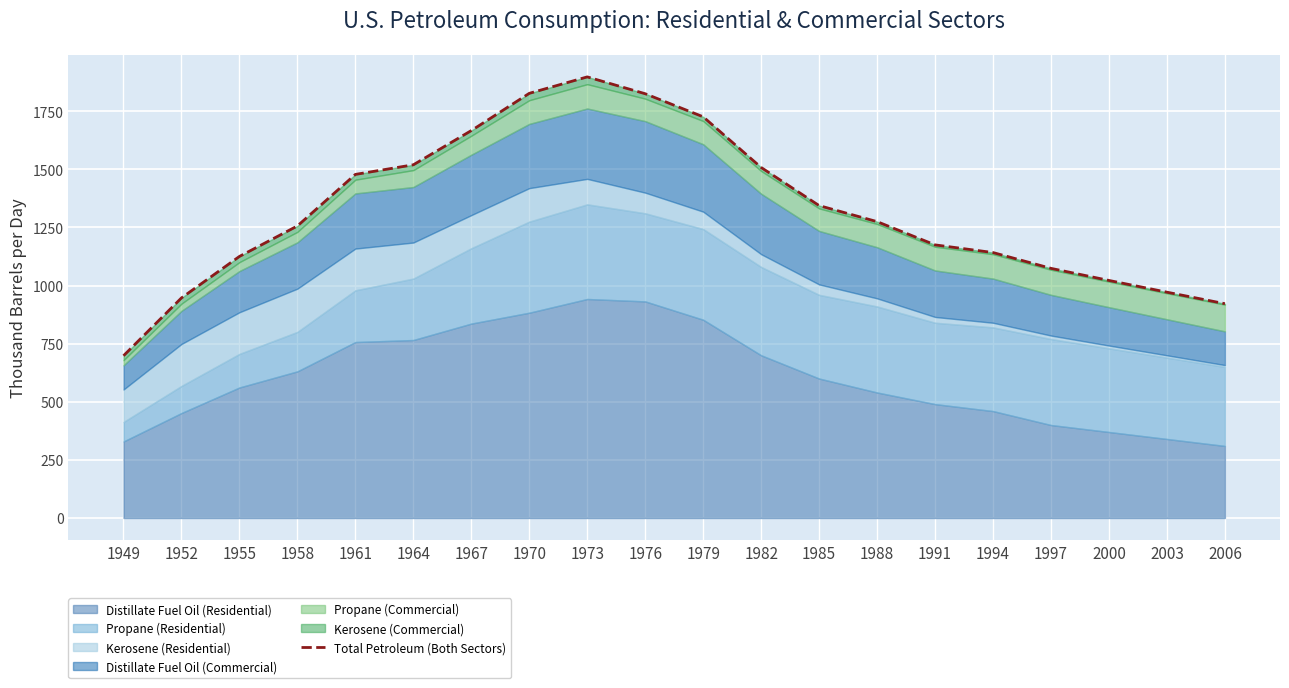

Between 1949 and 1967, which is larger?

1967